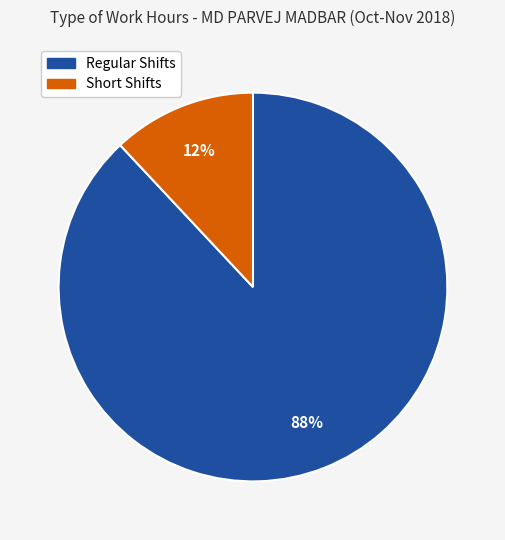

To the nearest percent, what is the average slice percentage?

50%